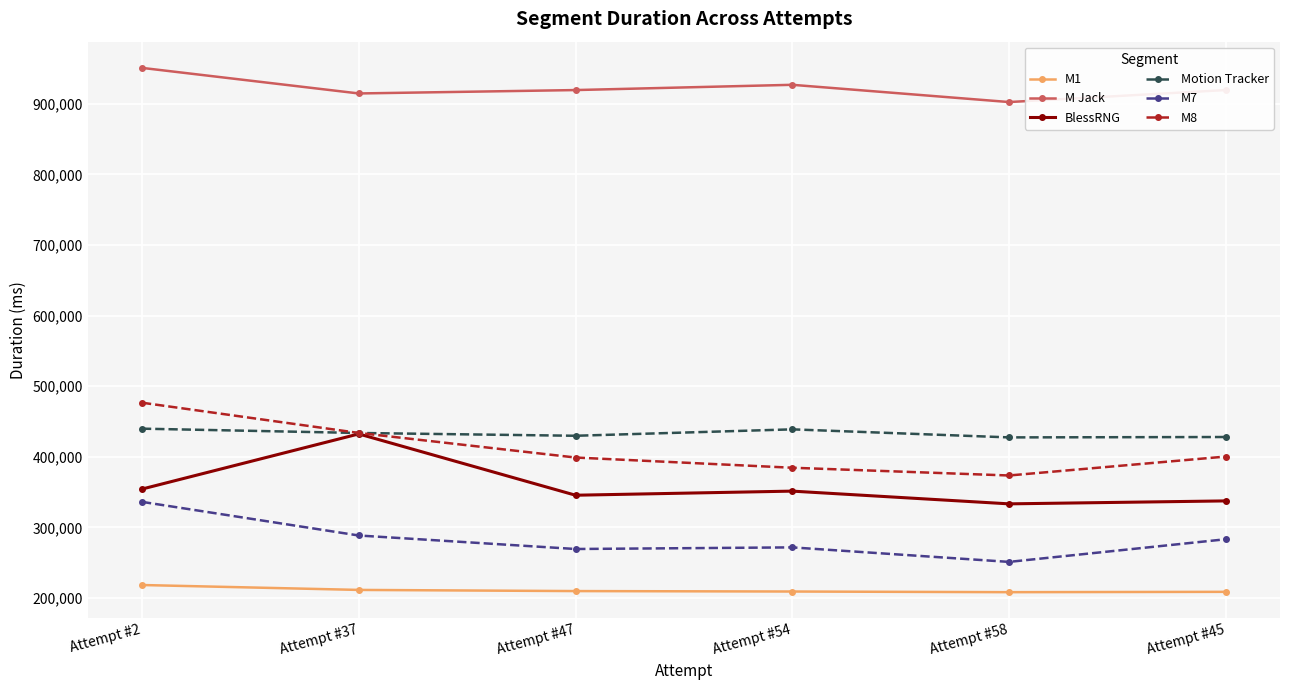

Between Attempt #37 and Attempt #47, which series saw the biggest shift?

BlessRNG